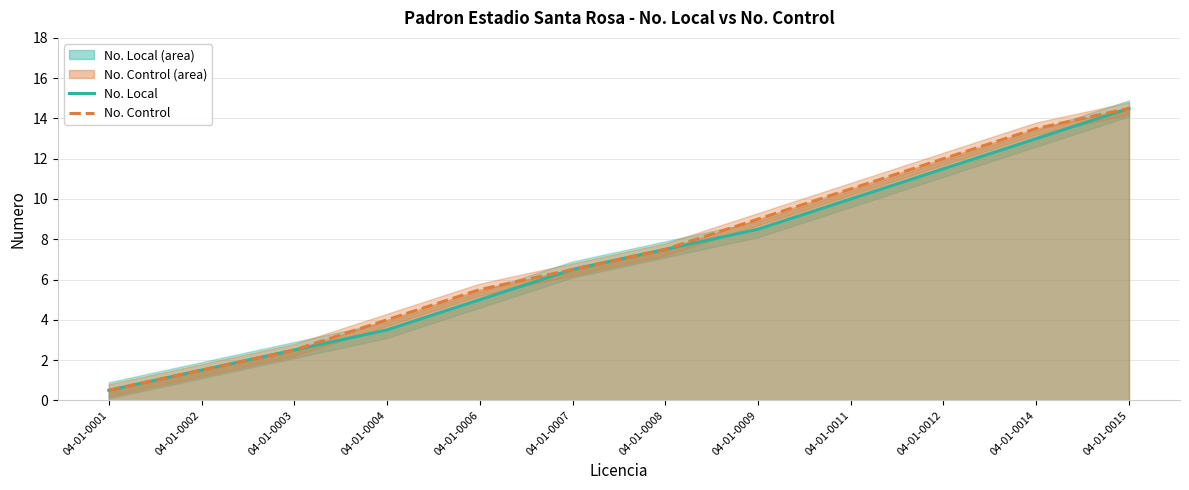

What are all the series names shown in the legend?

No. Local, No. Control